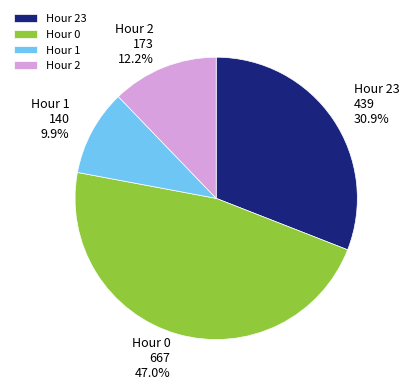

Does any single category account for the majority?

No